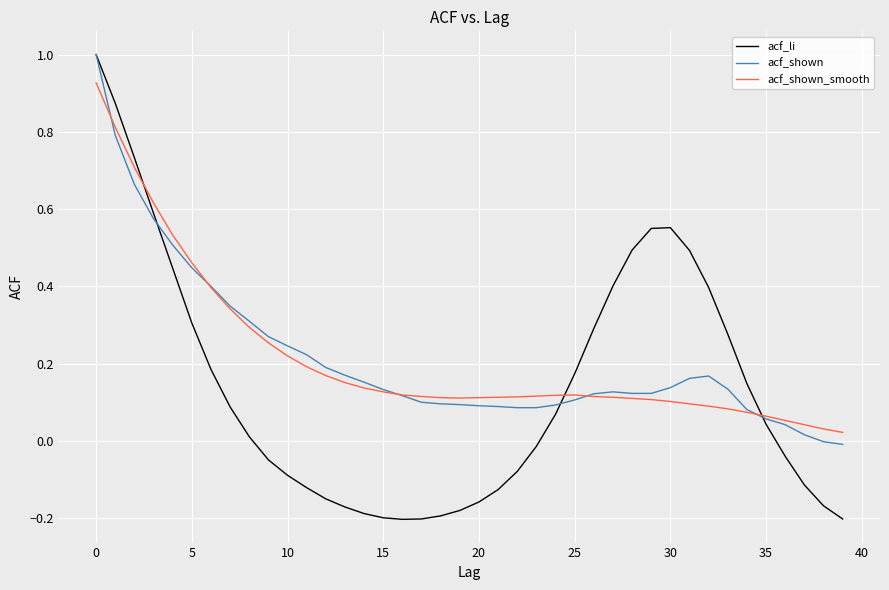

Which series has the largest range (max minus min)?

acf_li